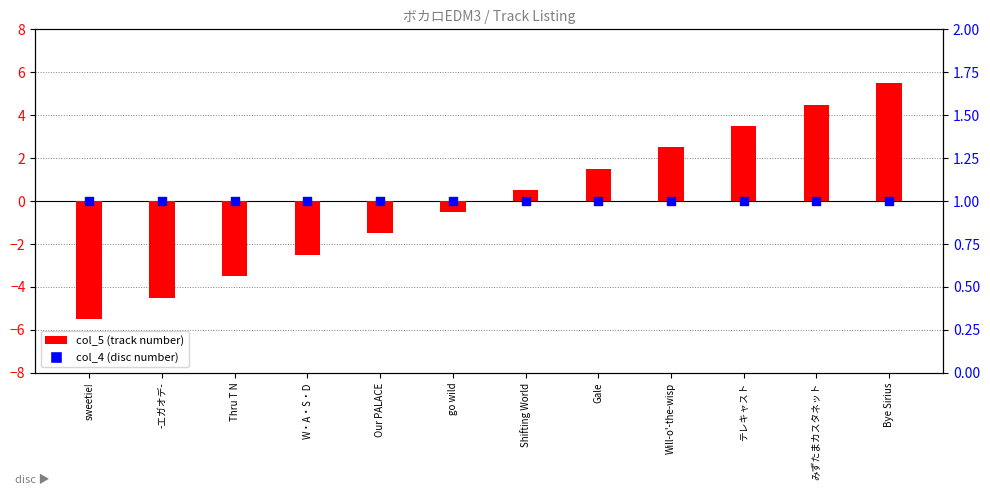

Which series reaches the minimum Y coordinate?

col_5 (centered)